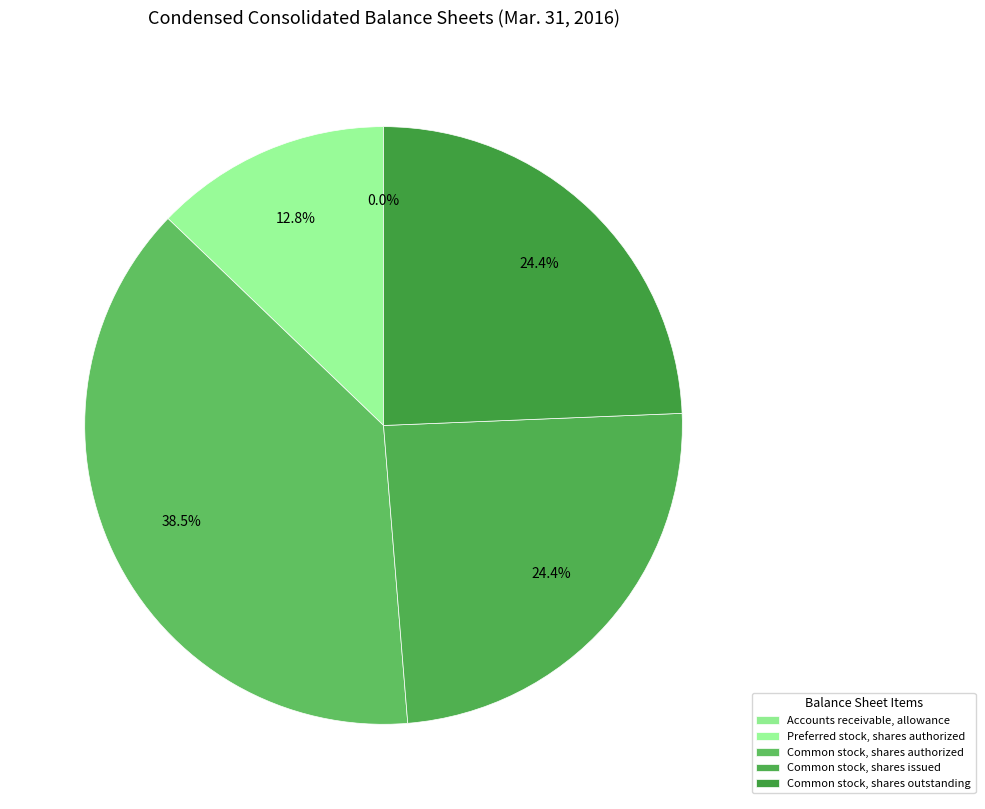

To the nearest percent, what is the combined percentage of Common stock, shares outstanding and Common stock, shares authorized?

63%